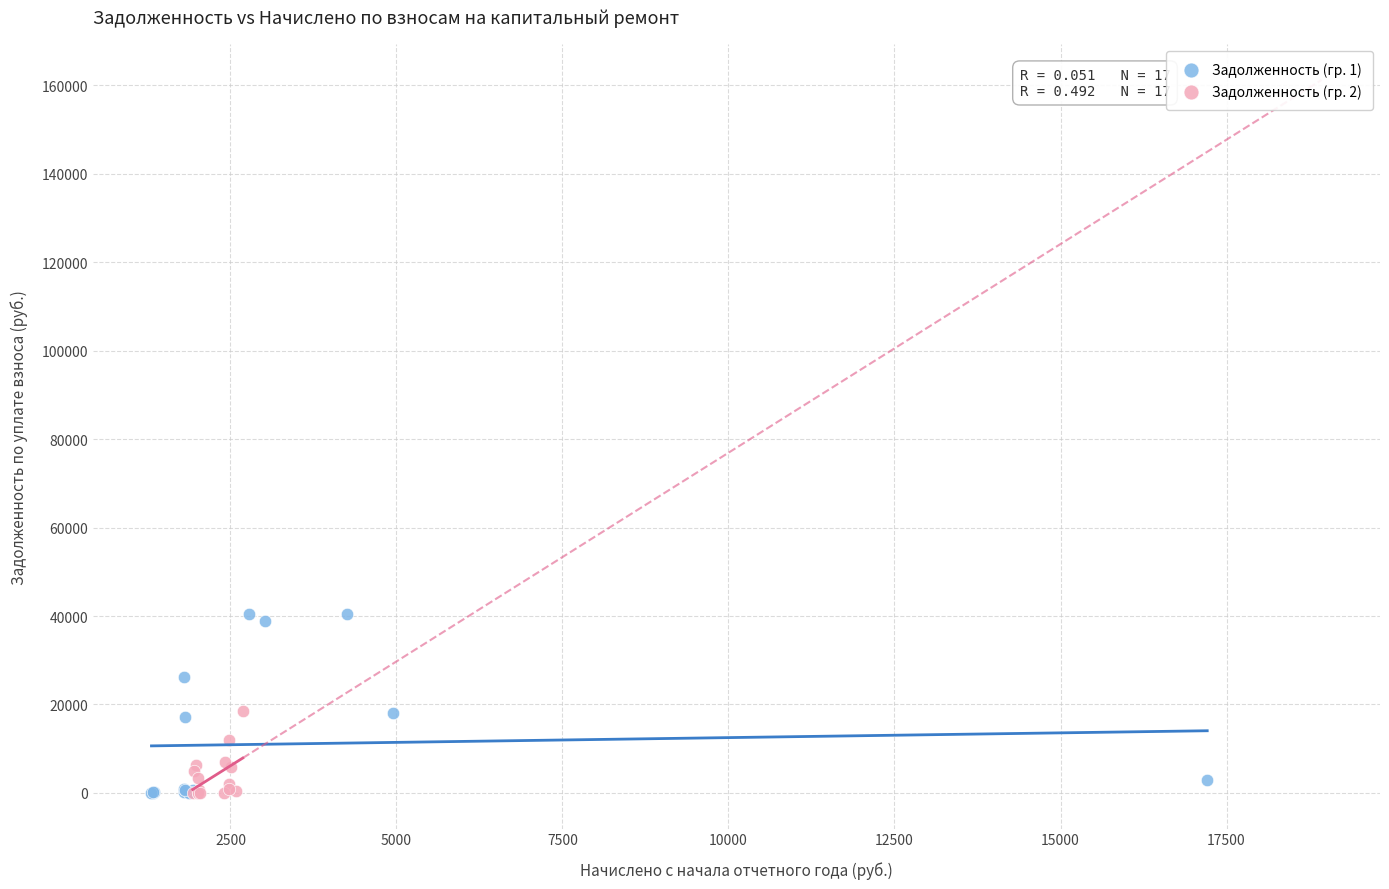

Which series has the largest Y range (max minus min)?

Задолженность (гр. 1)